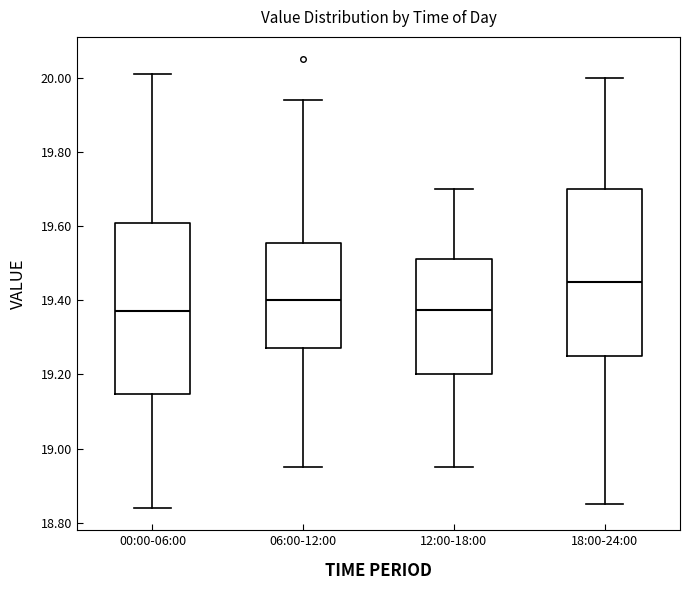

Which box's median line is the highest?

18:00-24:00